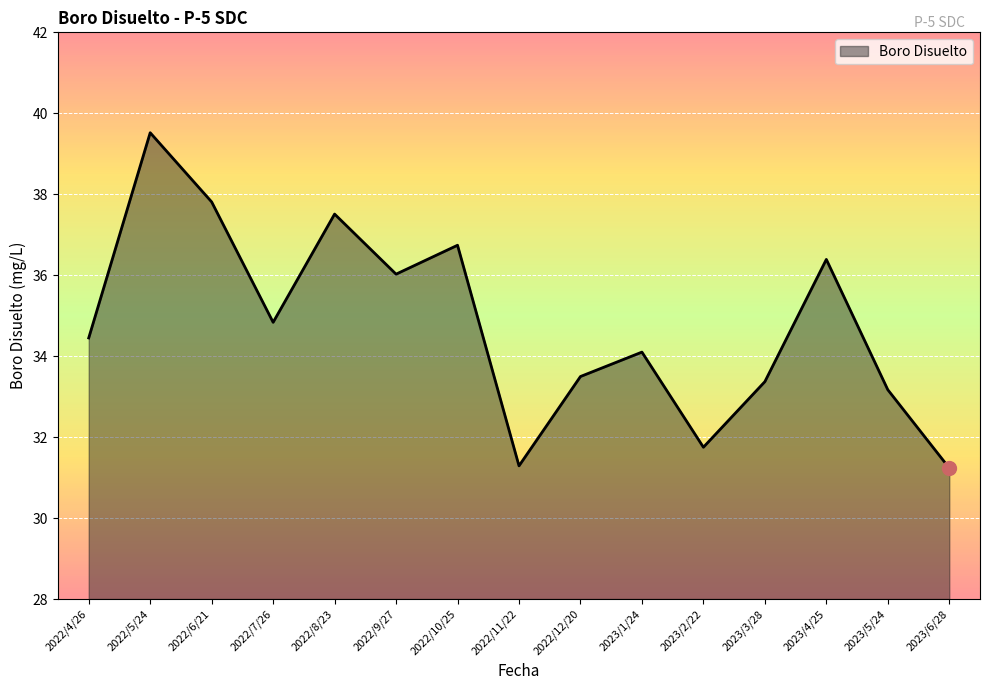

What is the difference between the values at 2022/12/20 and 2023/1/24?

0.6